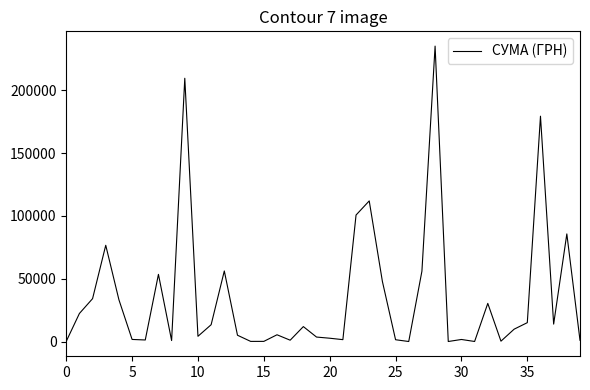

What is the maximum value shown in the chart?

235124.7